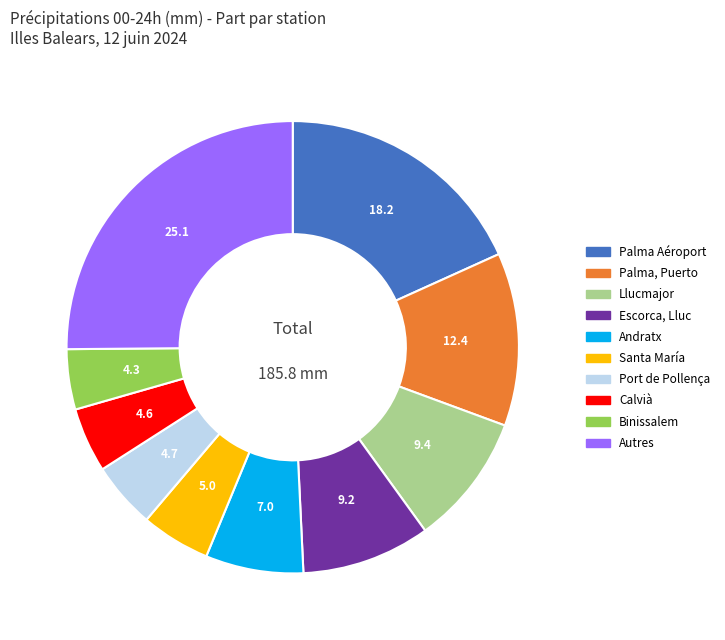

The Palma, Puerto slice represents 12% of the pie. True or false?

True